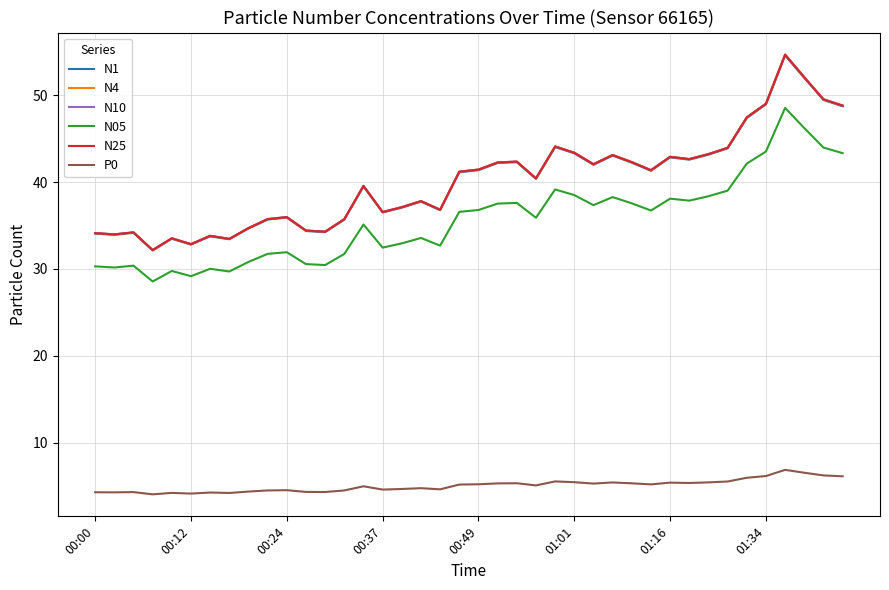

What is the greatest value displayed?

54.7